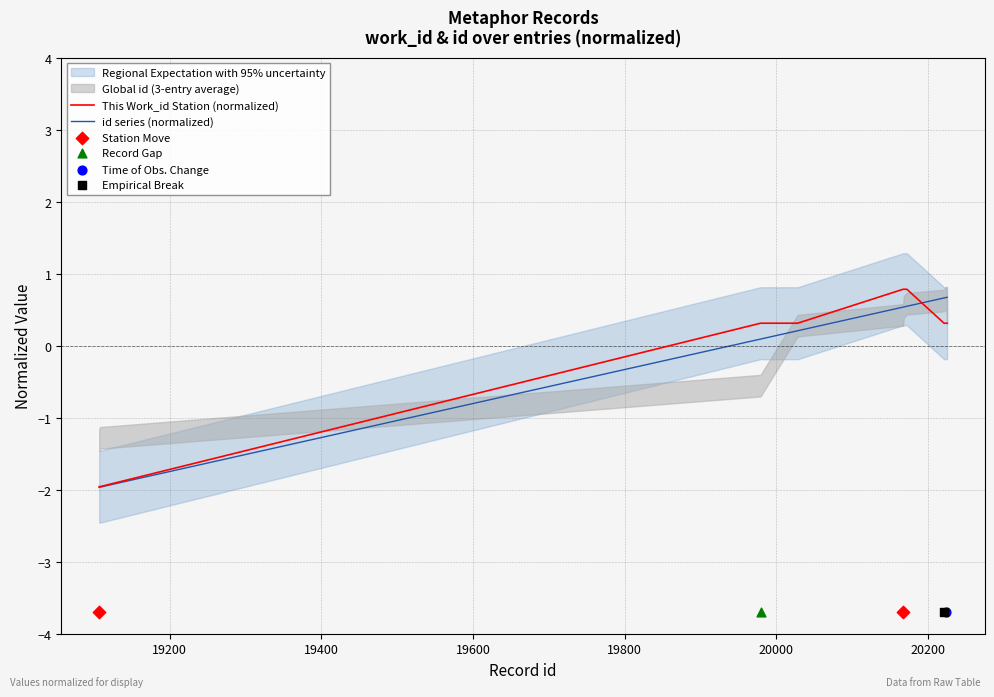

What is the total value across all series at 20168?

1.3